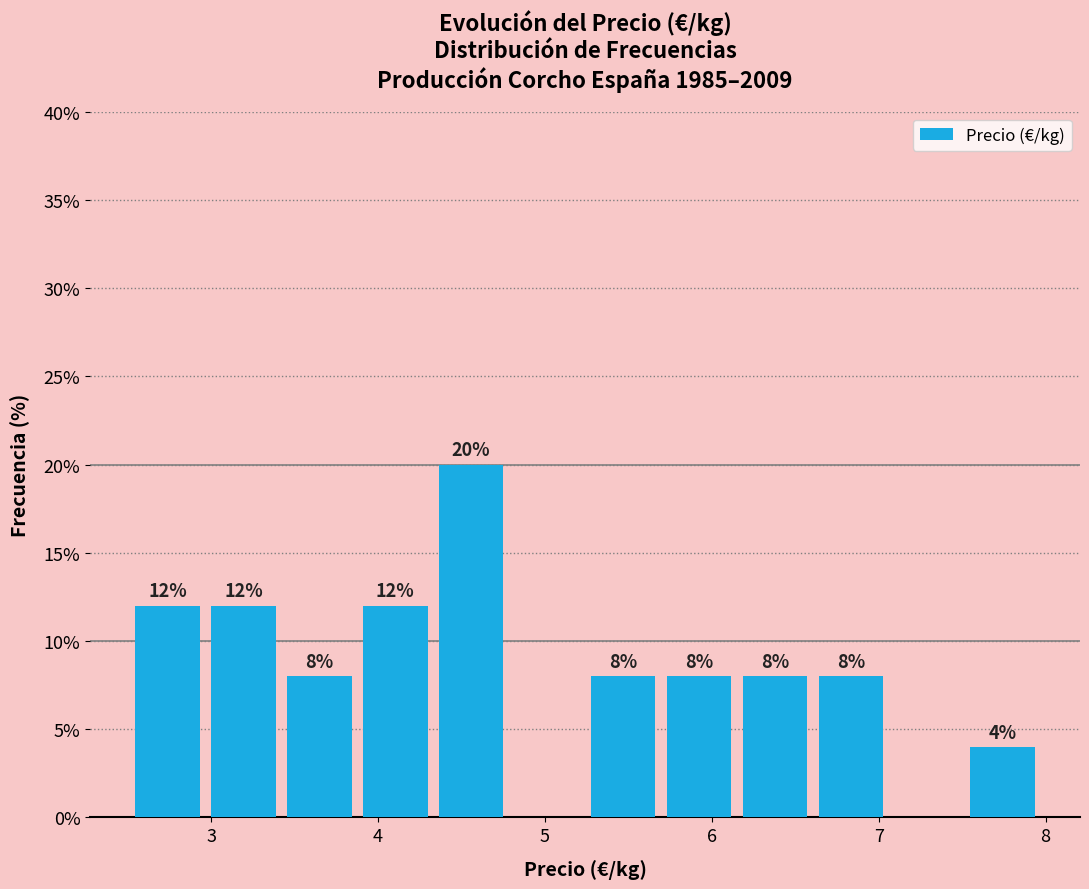

Which range on the x-axis has the tallest bar?

4.3 to 4.8